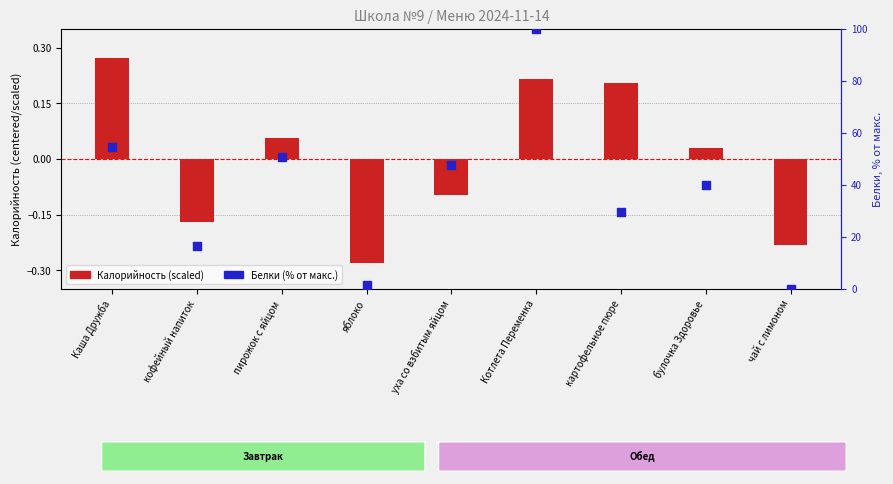

At which category is the sum across all series the highest?

Котлета Переменка